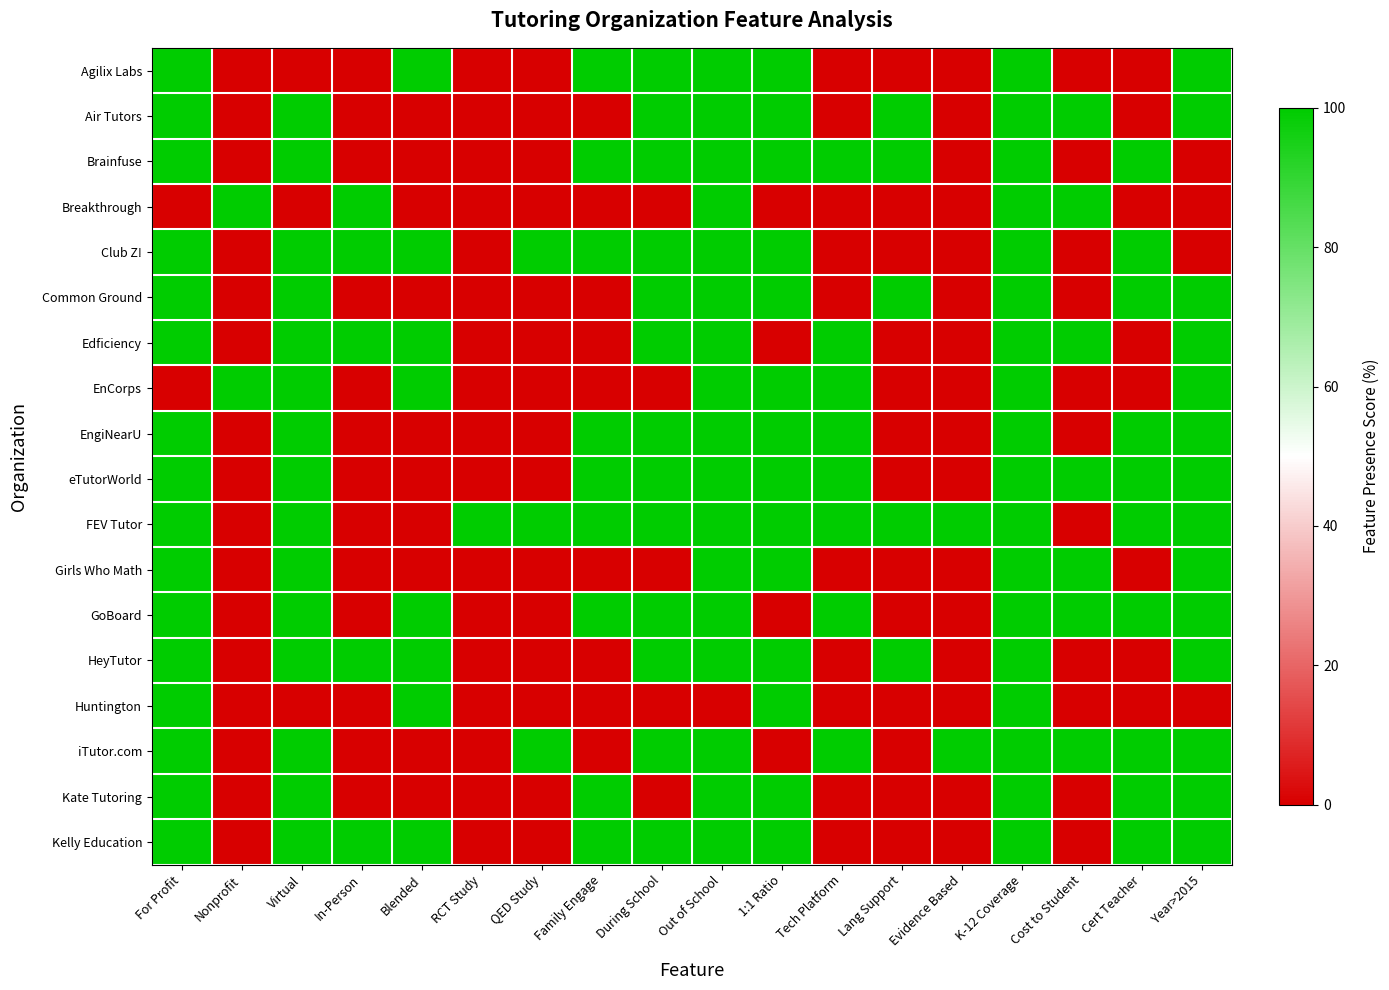

Which series has the largest range (max minus min)?

Agilix Labs